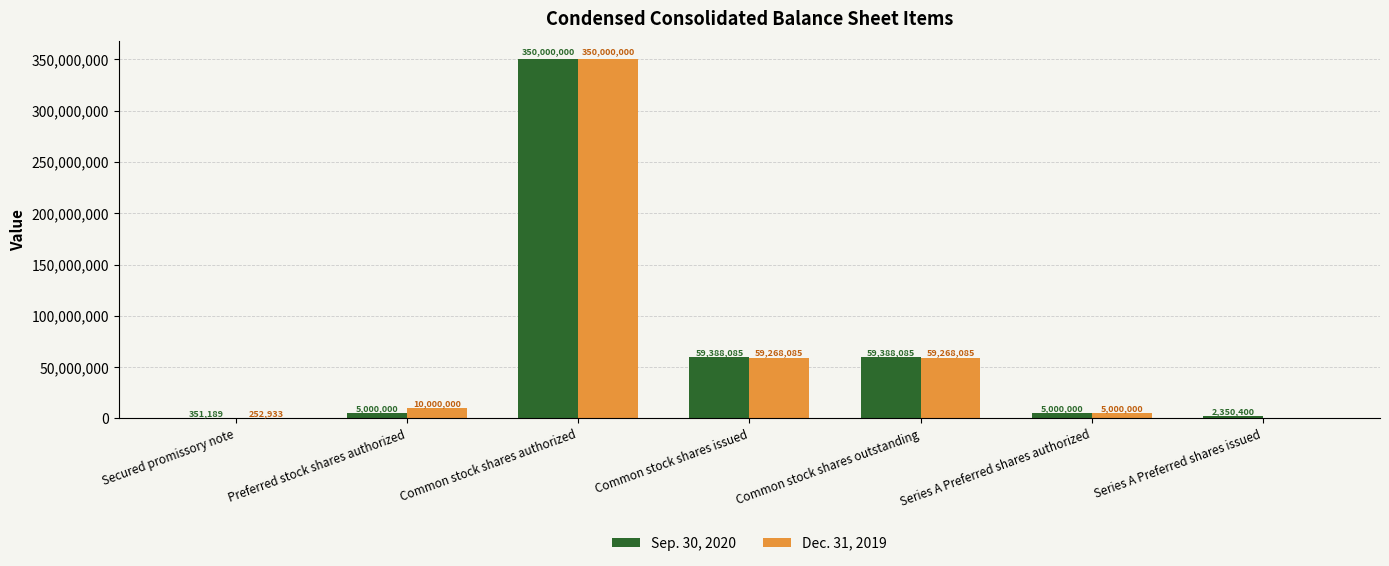

Reading left to right, what are all the values shown in this chart?

Sep. 30, 2020: 351189	5000000	350000000	59388085	59388085	5000000	2350400
Dec. 31, 2019: 252933	10000000	350000000	59268085	59268085	5000000	0